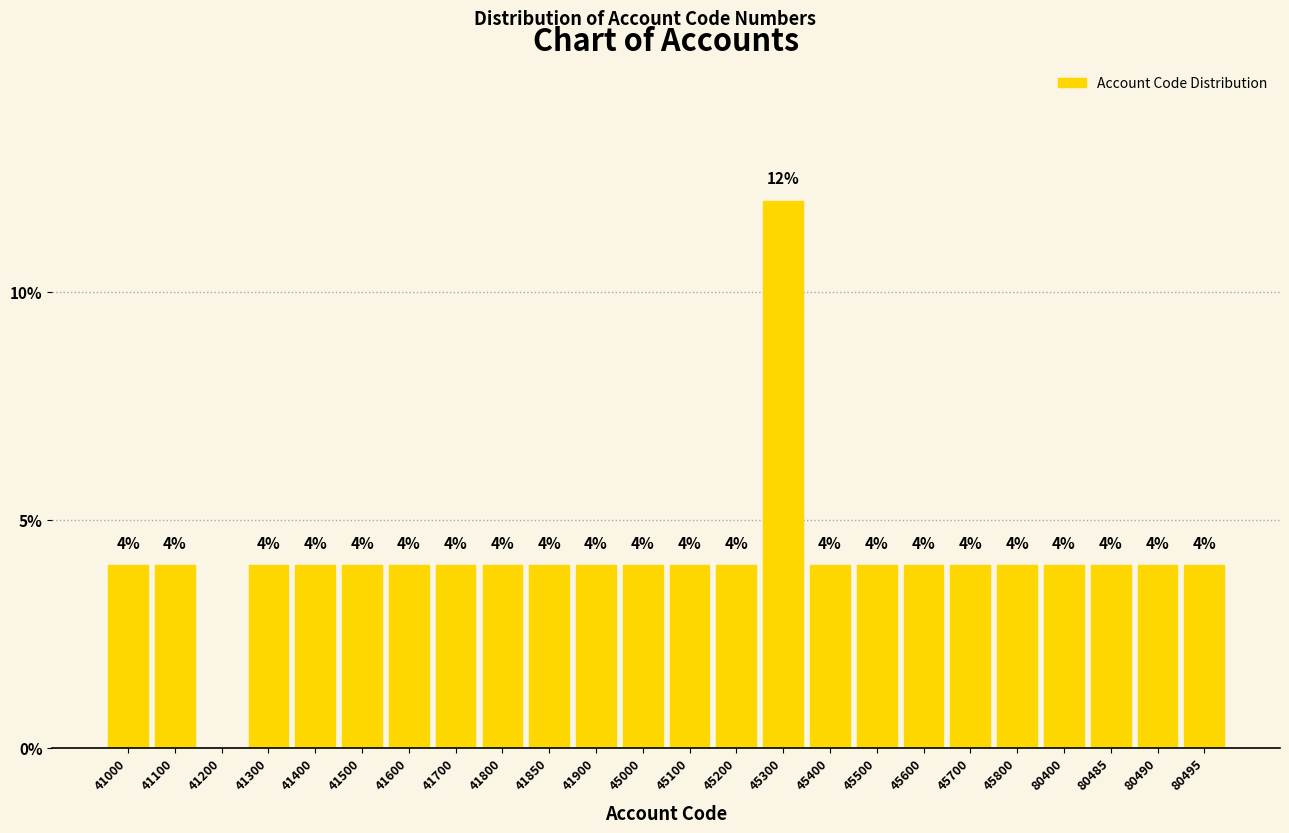

Reading left to right, what are all the values shown in this chart?

41000=4	41100=4	41200=0	41300=4	41400=4	41500=4	41600=4	41700=4	41800=4	41850=4	41900=4	45000=4	45100=4	45200=4	45300=12	45400=4	45500=4	45600=4	45700=4	45800=4	80400=4	80485=4	80490=4	80495=4